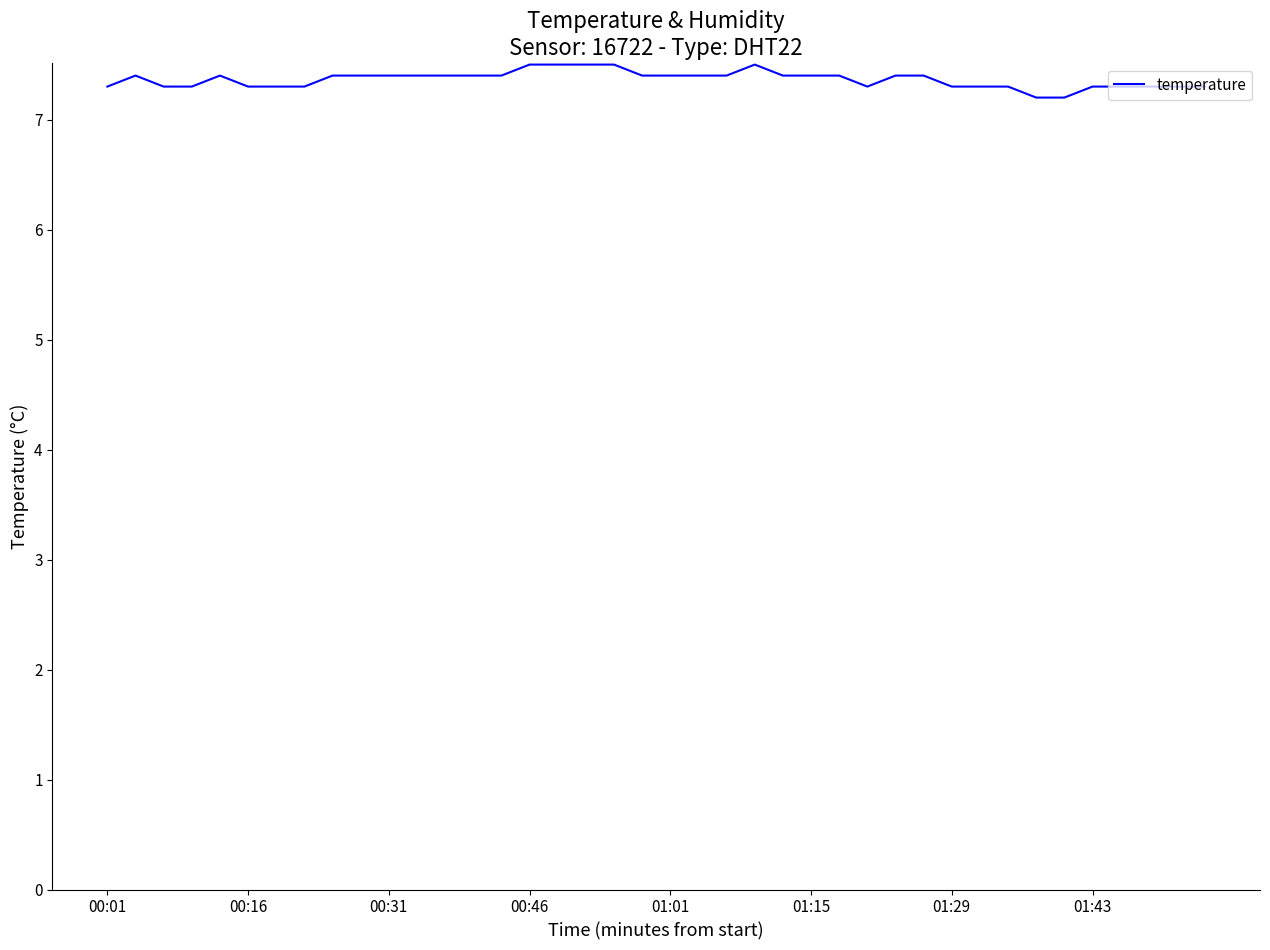

What is the minimum value shown in the chart?

7.2